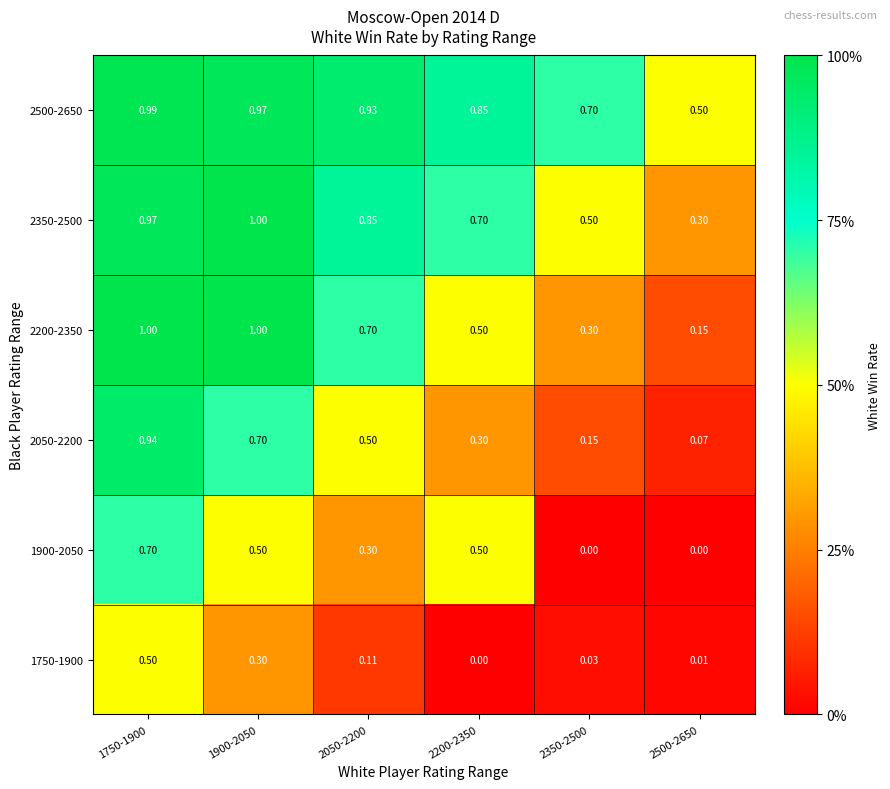

How many categories are shown in the chart?

6